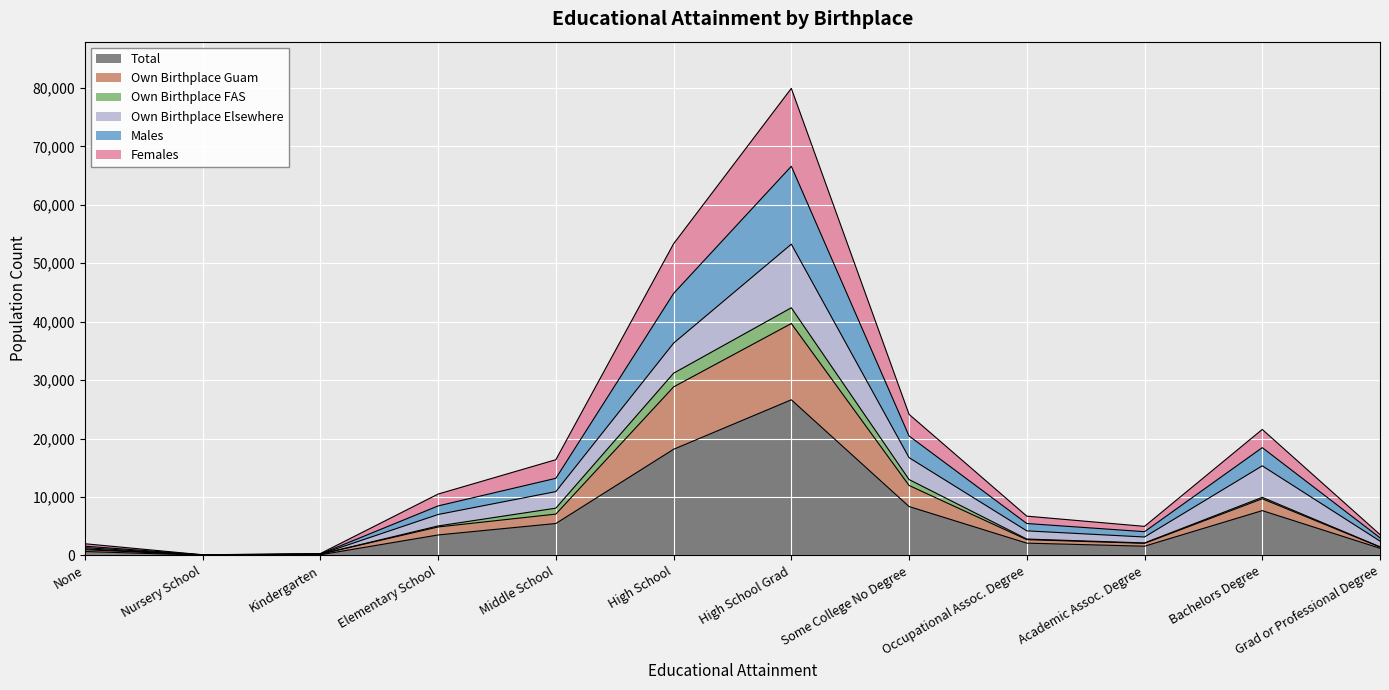

At which label is Total closest to 13335?

High School